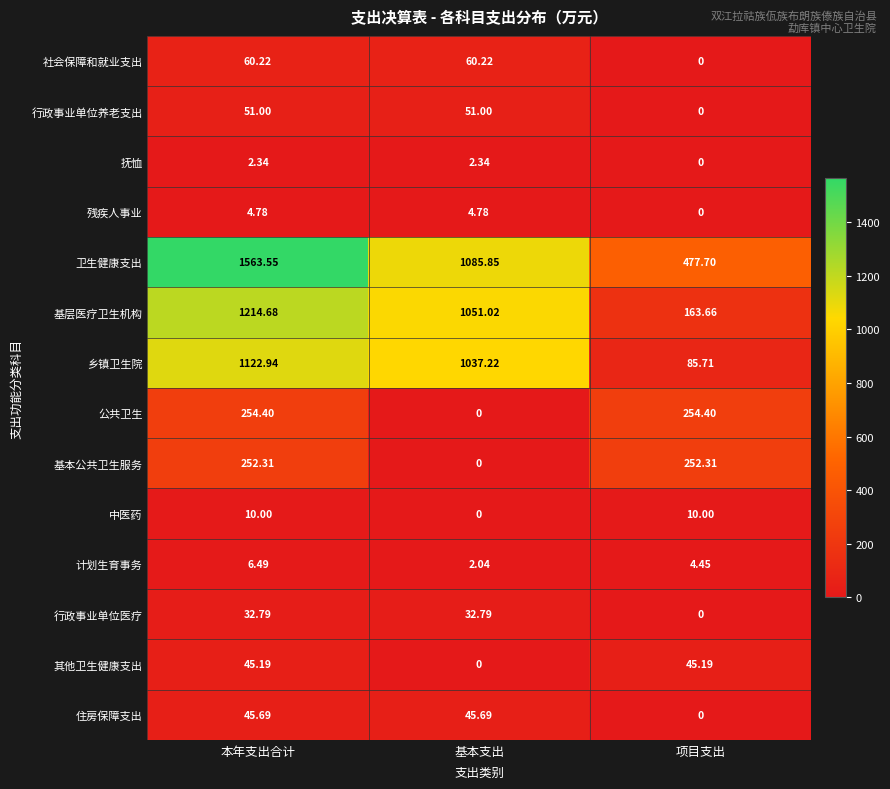

Rank the series by their maximum value, from lowest to highest.

抚恤, 残疾人事业, 计划生育事务, 中医药, 行政事业单位医疗, 其他卫生健康支出, 住房保障支出, 行政事业单位养老支出, 社会保障和就业支出, 基本公共卫生服务, 公共卫生, 乡镇卫生院, 基层医疗卫生机构, 卫生健康支出